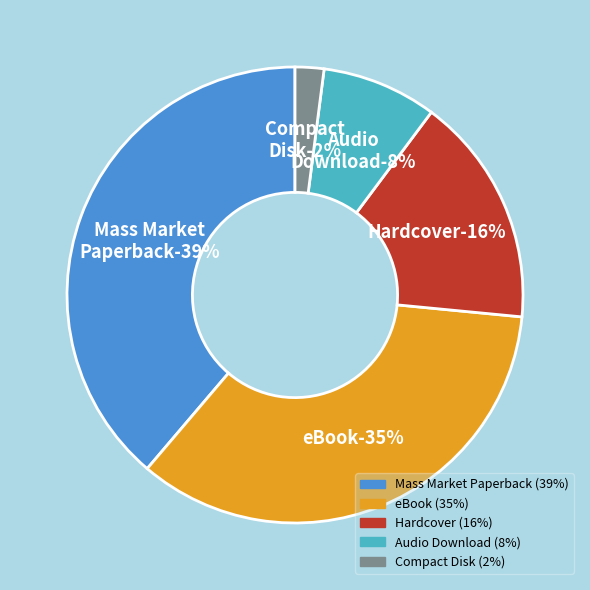

What percentage is NOT represented by eBook?

65.3%